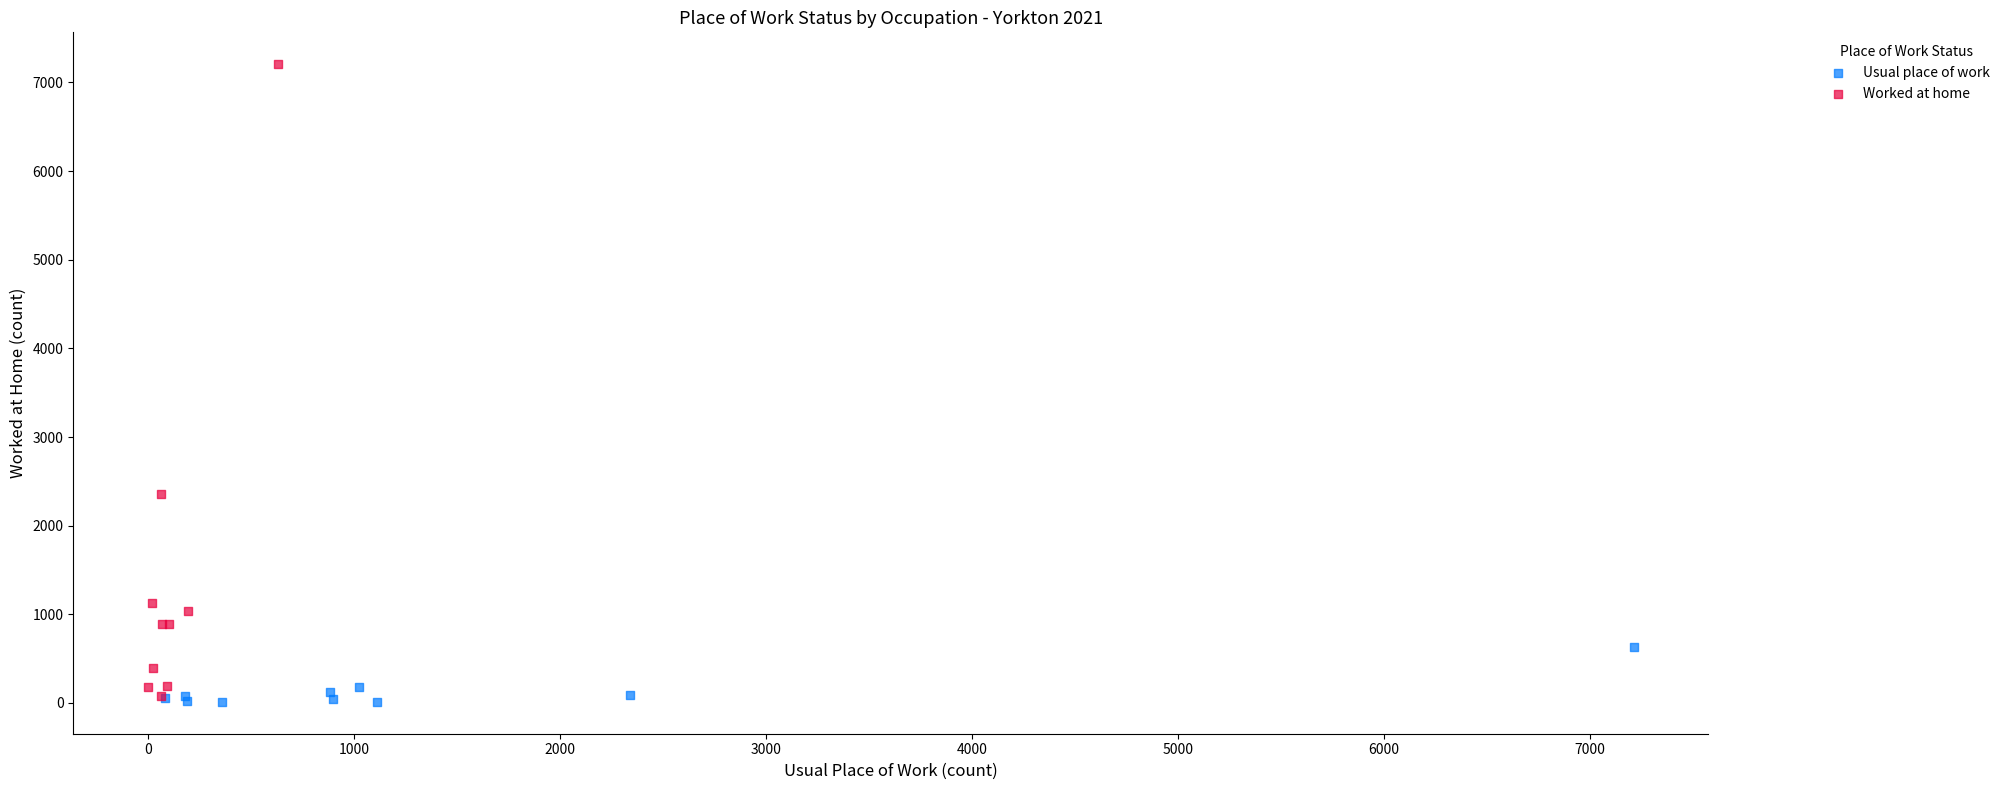

Which series has the widest spread of Y values?

Worked at home